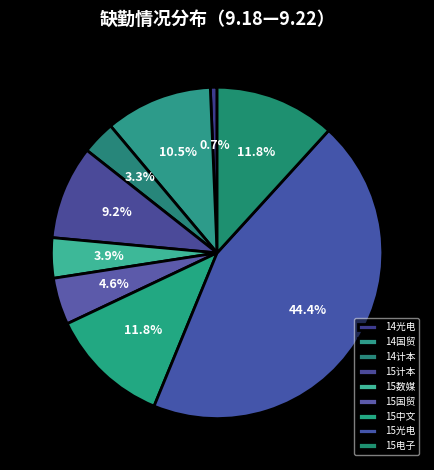

What is the largest slice in the pie chart?

15光电